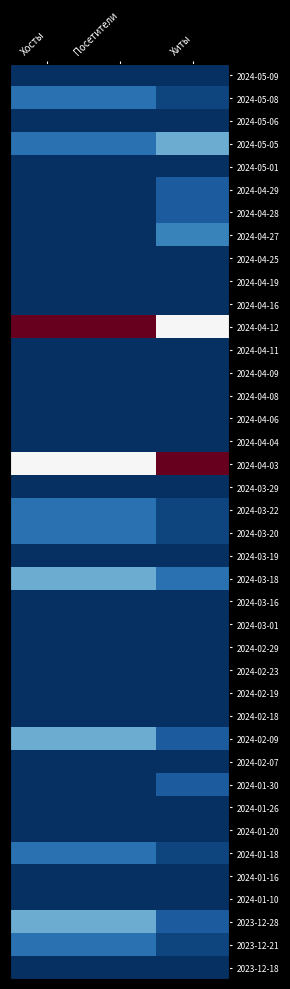

Reading left to right, list all the values displayed in this chart.

2024-05-09: Хосты=0.0	Посетители=0.0	Хиты=0.0
2024-05-08: Хосты=0.1	Посетители=0.1	Хиты=0.0
2024-05-06: Хосты=0.0	Посетители=0.0	Хиты=0.0
2024-05-05: Хосты=0.1	Посетители=0.1	Хиты=0.2
2024-05-01: Хосты=0.0	Посетители=0.0	Хиты=0.0
2024-04-29: Хосты=0.0	Посетители=0.0	Хиты=0.1
2024-04-28: Хосты=0.0	Посетители=0.0	Хиты=0.1
2024-04-27: Хосты=0.0	Посетители=0.0	Хиты=0.2
2024-04-25: Хосты=0.0	Посетители=0.0	Хиты=0.0
2024-04-19: Хосты=0.0	Посетители=0.0	Хиты=0.0
2024-04-16: Хосты=0.0	Посетители=0.0	Хиты=0.0
2024-04-12: Хосты=1.0	Посетители=1.0	Хиты=0.5
2024-04-11: Хосты=0.0	Посетители=0.0	Хиты=0.0
2024-04-09: Хосты=0.0	Посетители=0.0	Хиты=0.0
2024-04-08: Хосты=0.0	Посетители=0.0	Хиты=0.0
2024-04-06: Хосты=0.0	Посетители=0.0	Хиты=0.0
2024-04-04: Хосты=0.0	Посетители=0.0	Хиты=0.0
2024-04-03: Хосты=0.5	Посетители=0.5	Хиты=1.0
2024-03-29: Хосты=0.0	Посетители=0.0	Хиты=0.0
2024-03-22: Хосты=0.1	Посетители=0.1	Хиты=0.0
2024-03-20: Хосты=0.1	Посетители=0.1	Хиты=0.0
2024-03-19: Хосты=0.0	Посетители=0.0	Хиты=0.0
2024-03-18: Хосты=0.2	Посетители=0.2	Хиты=0.1
2024-03-16: Хосты=0.0	Посетители=0.0	Хиты=0.0
2024-03-01: Хосты=0.0	Посетители=0.0	Хиты=0.0
2024-02-29: Хосты=0.0	Посетители=0.0	Хиты=0.0
2024-02-23: Хосты=0.0	Посетители=0.0	Хиты=0.0
2024-02-19: Хосты=0.0	Посетители=0.0	Хиты=0.0
2024-02-18: Хосты=0.0	Посетители=0.0	Хиты=0.0
2024-02-09: Хосты=0.2	Посетители=0.2	Хиты=0.1
2024-02-07: Хосты=0.0	Посетители=0.0	Хиты=0.0
2024-01-30: Хосты=0.0	Посетители=0.0	Хиты=0.1
2024-01-26: Хосты=0.0	Посетители=0.0	Хиты=0.0
2024-01-20: Хосты=0.0	Посетители=0.0	Хиты=0.0
2024-01-18: Хосты=0.1	Посетители=0.1	Хиты=0.0
2024-01-16: Хосты=0.0	Посетители=0.0	Хиты=0.0
2024-01-10: Хосты=0.0	Посетители=0.0	Хиты=0.0
2023-12-28: Хосты=0.2	Посетители=0.2	Хиты=0.1
2023-12-21: Хосты=0.1	Посетители=0.1	Хиты=0.0
2023-12-18: Хосты=0.0	Посетители=0.0	Хиты=0.0